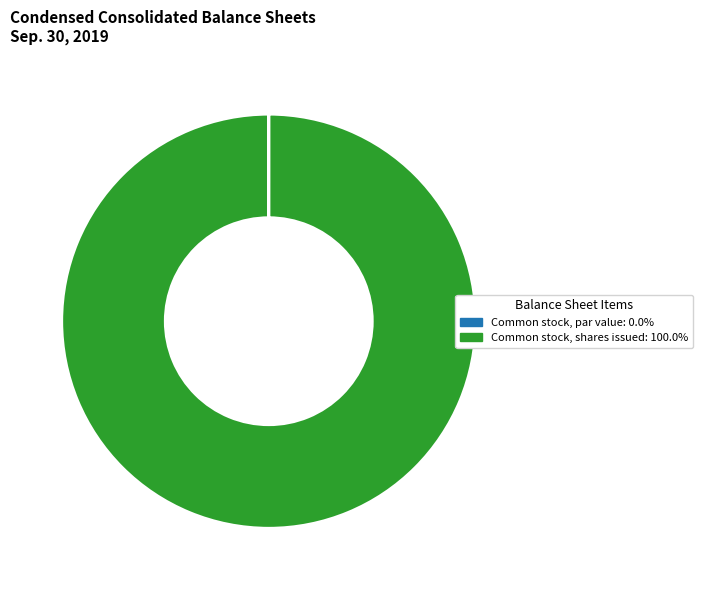

Does any single category account for the majority?

Yes